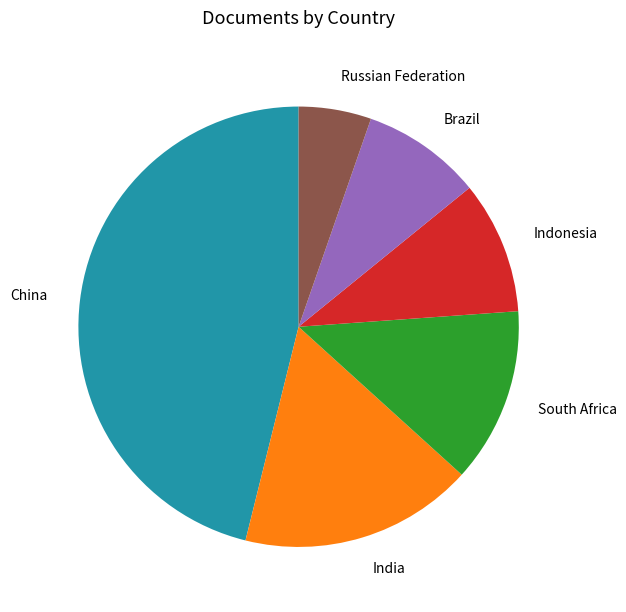

Between Brazil and South Africa, which is larger?

South Africa